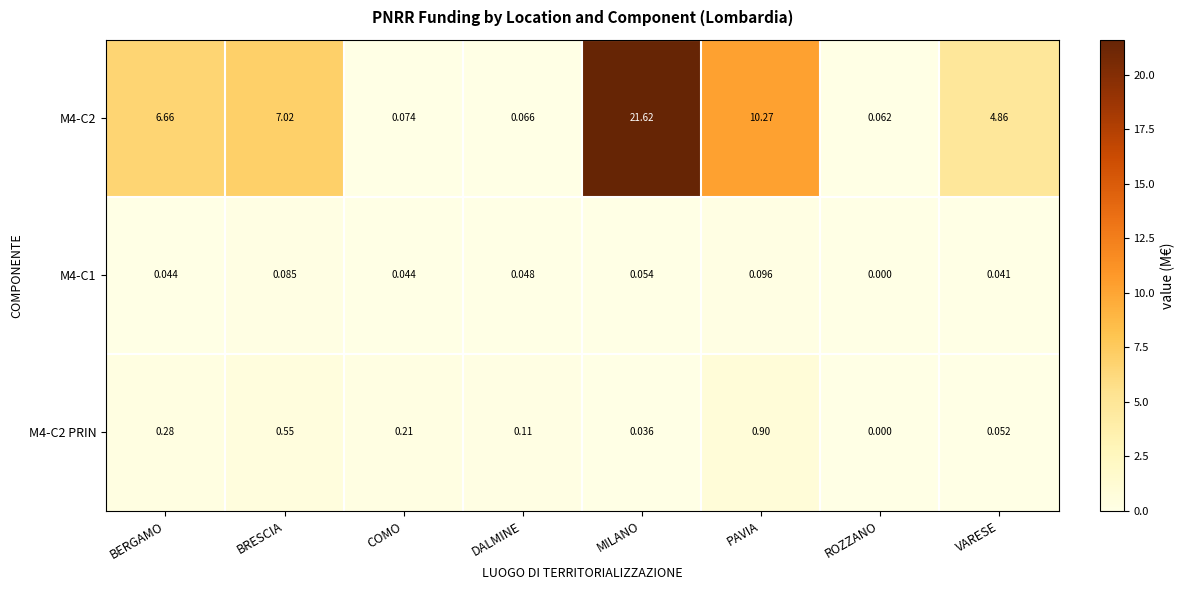

At which category is the sum across all series the highest?

MILANO